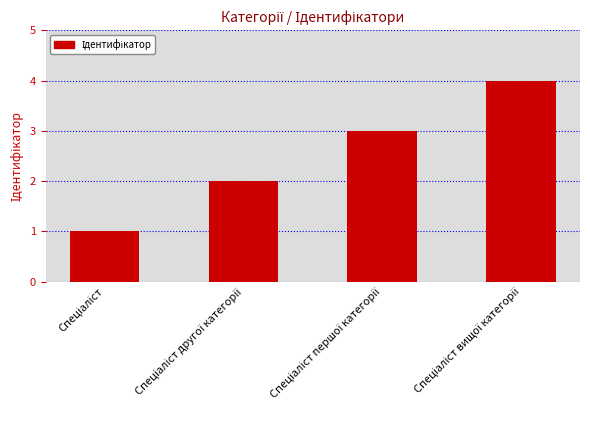

What is the difference between the maximum and second lowest values?

2